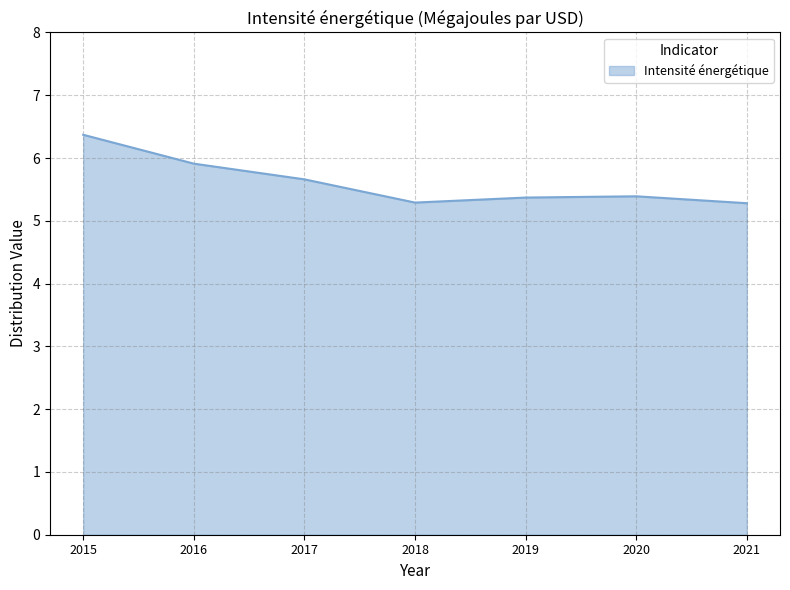

Approximately how many times larger is the value at 2019 compared to 2015?

0.8